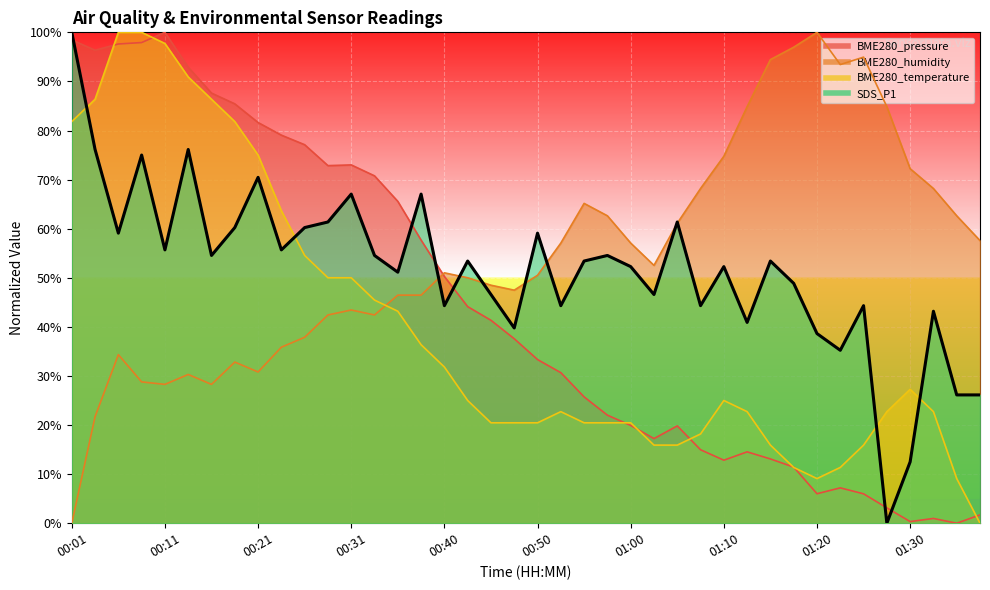

Count the number of categories in the chart.

40